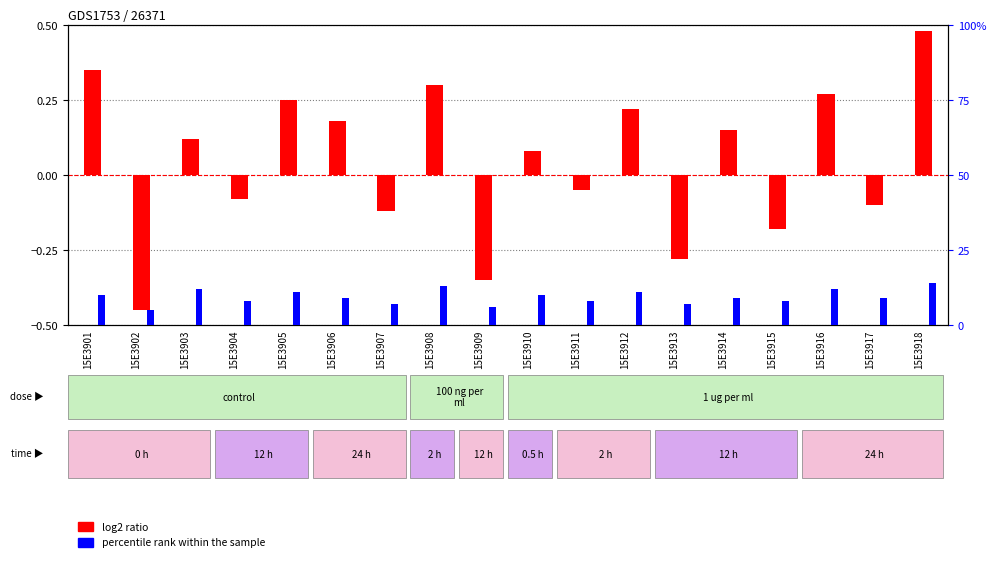

Is the value of percentile rank within the sample at 15E3908 greater than the value of log2 ratio at 15E3907?

Yes